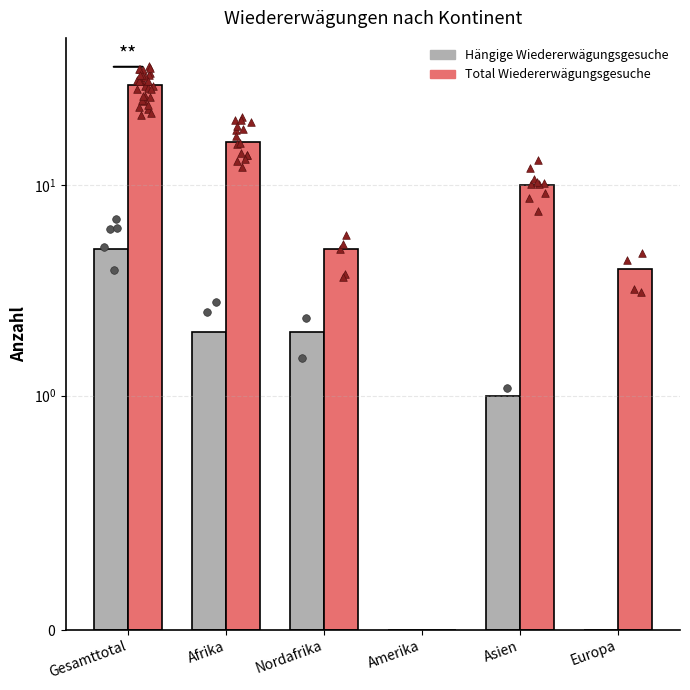

Which series reaches the minimum Y coordinate?

Hängige Wiedererwägungsgesuche